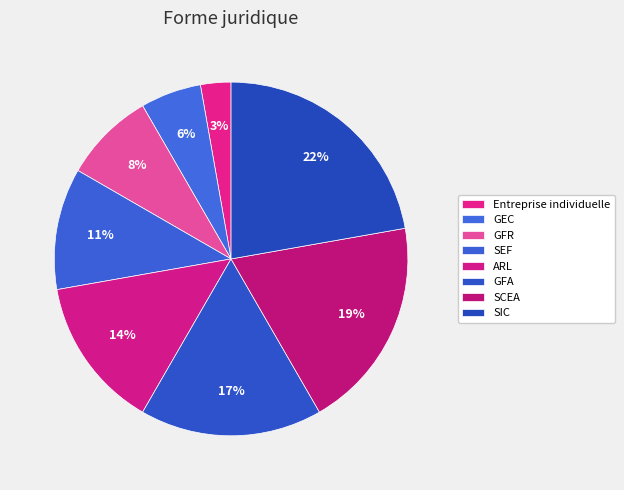

What is the largest slice in the pie chart?

SIC